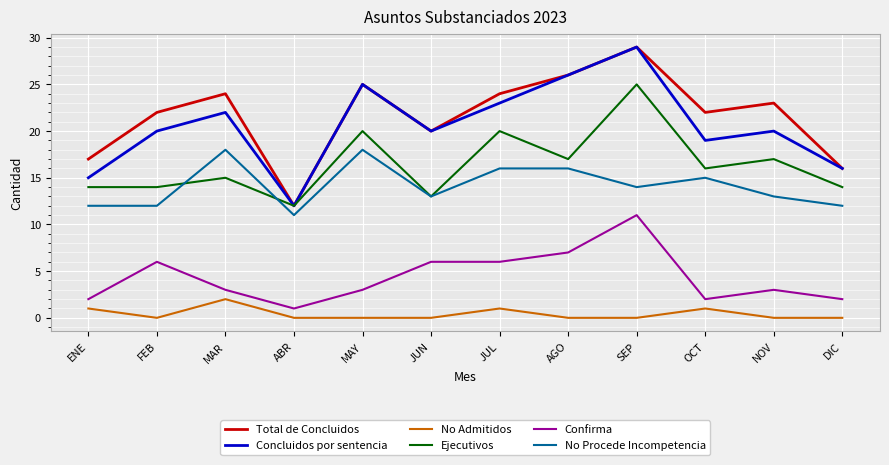

At which label does Confirma first exceed 3?

FEB